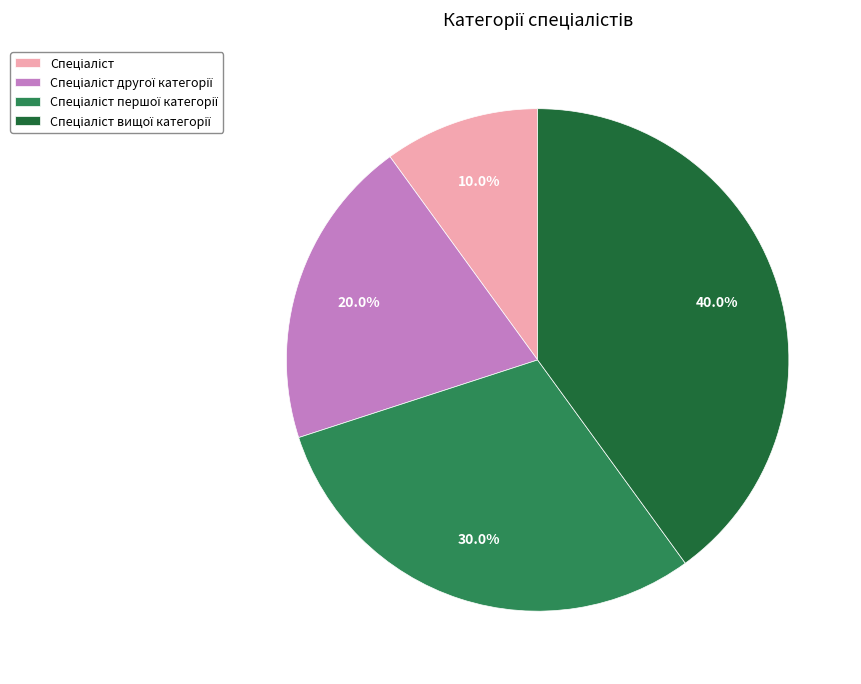

Is there a majority slice in this chart?

No